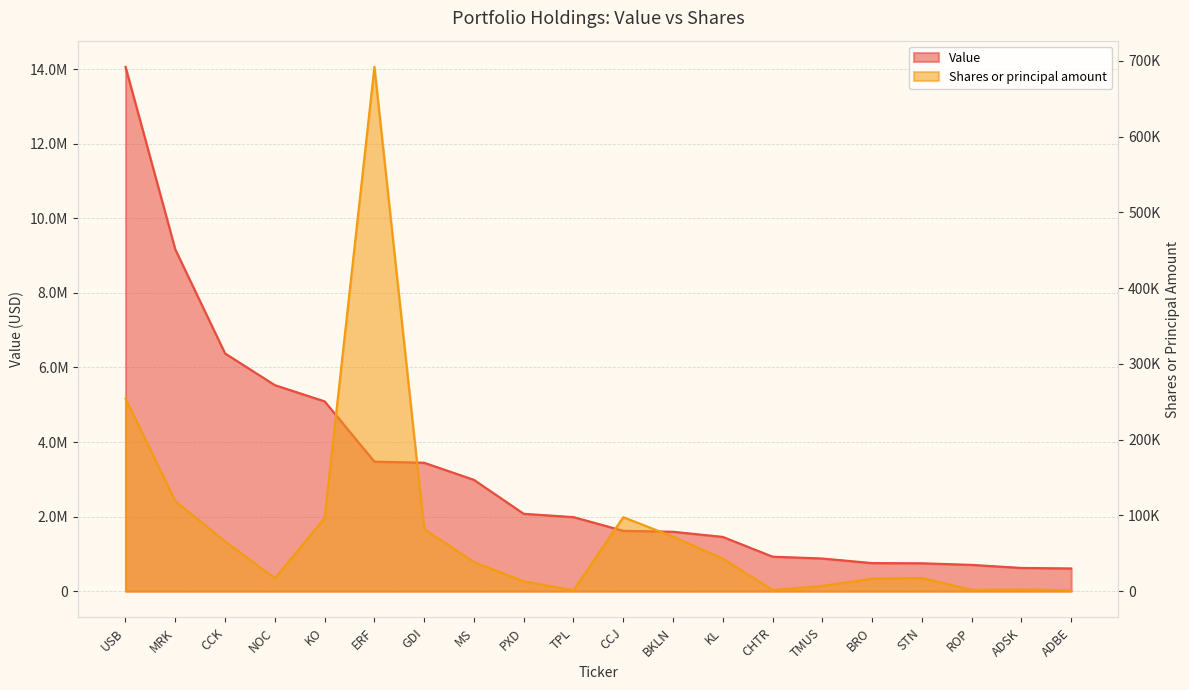

What is the maximum value for Shares or principal amount?

692100